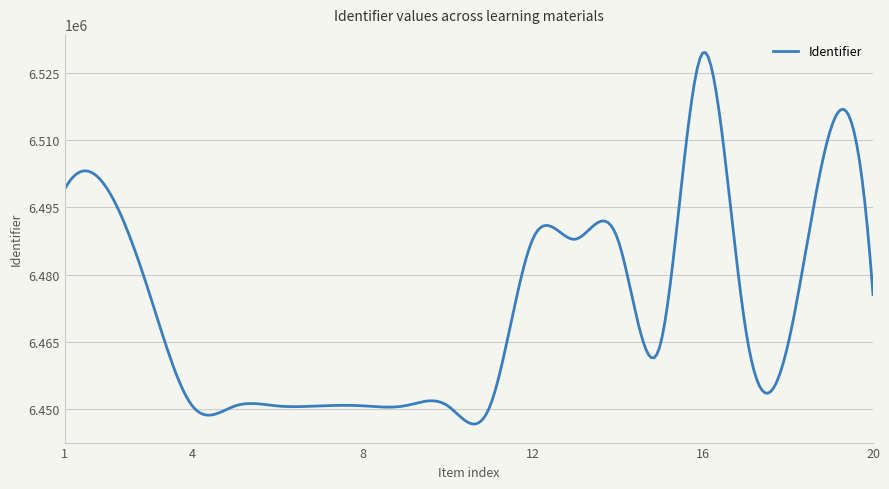

How many lines are shown in the chart?

1